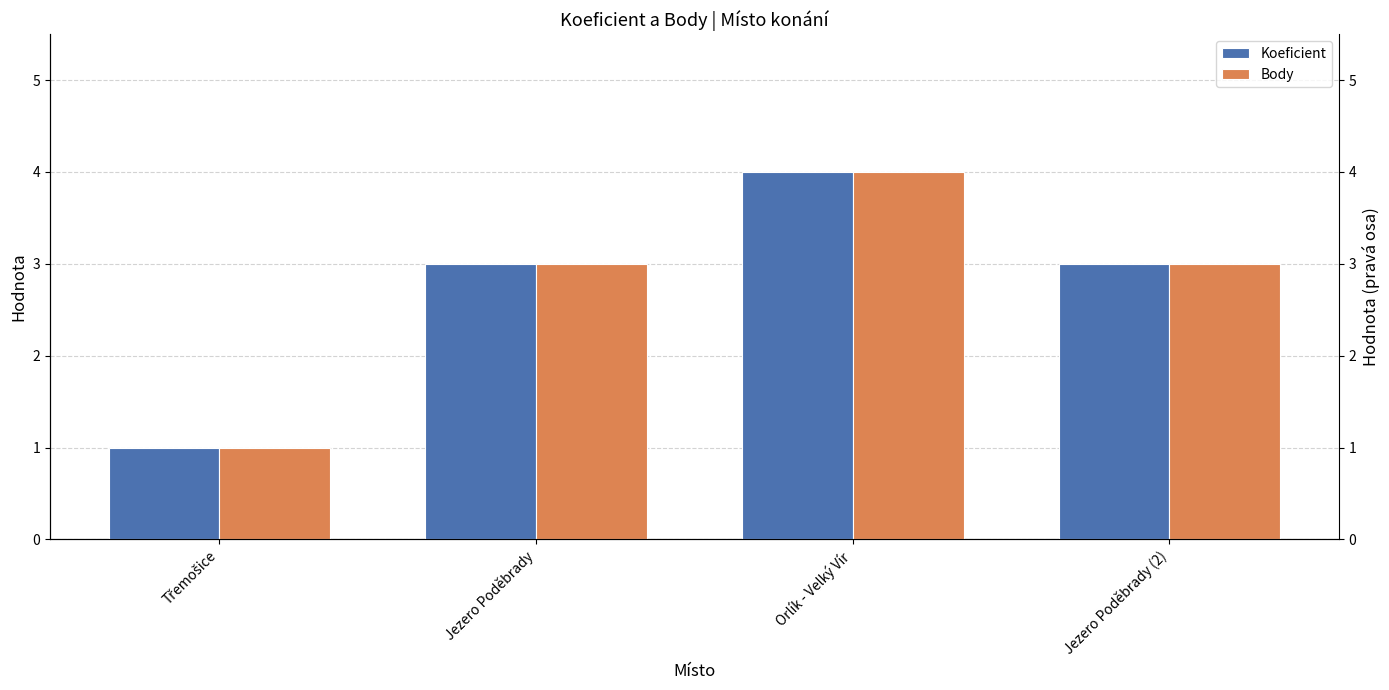

How many values in the Koeficient series exceed 3?

1